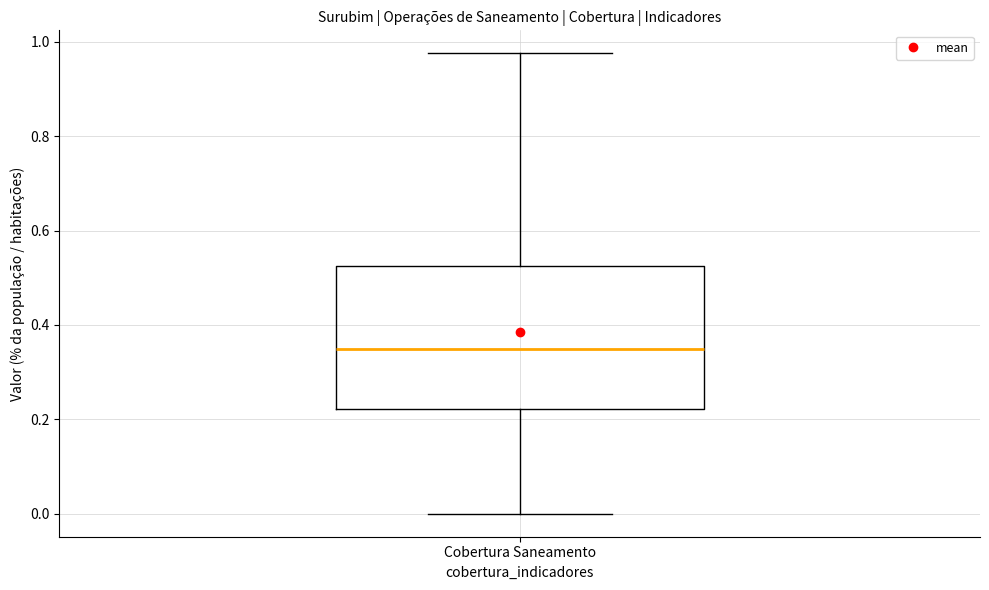

Transcribe this box plot: give where the median line is, the range the box spans, and where the two whiskers end, as read against the y-axis. The values are not printed on the chart, so give them approximately, as read against the axis.

median 0.36, box 0.22 to 0.52, whiskers 0.00 to 0.98